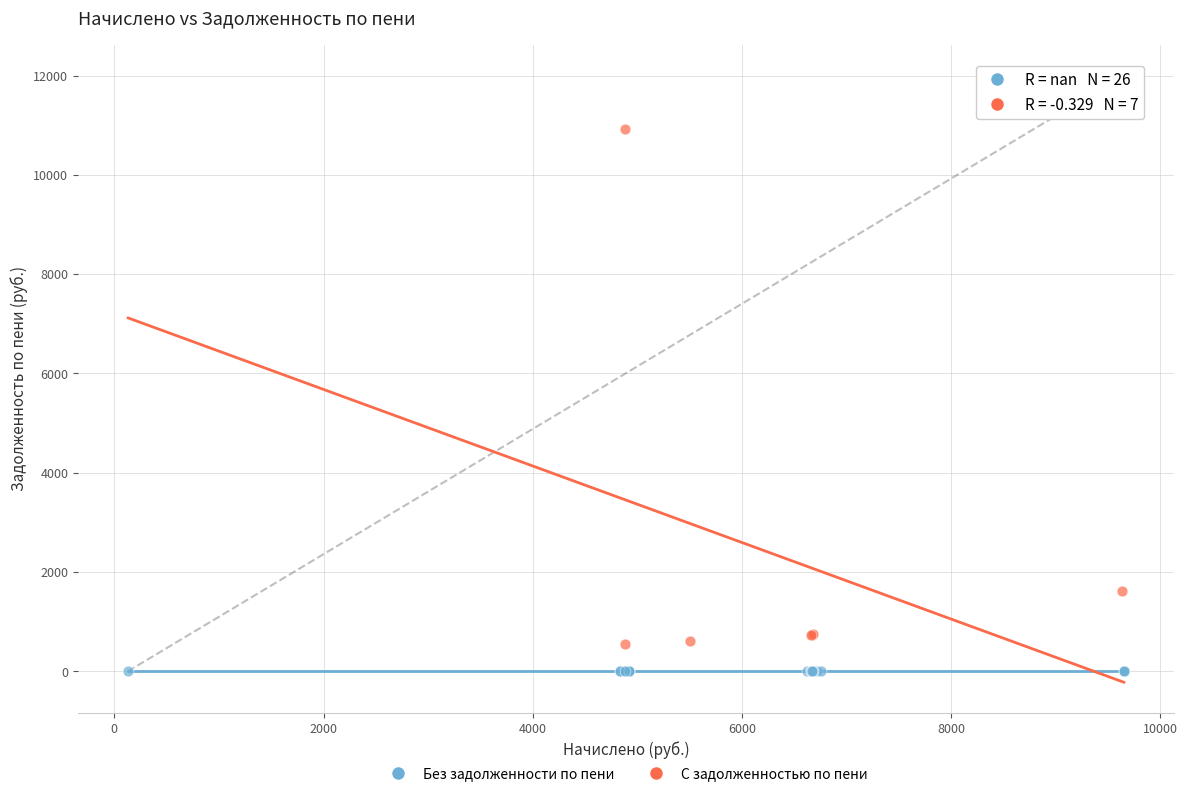

What are all the series names shown in the legend?

Без задолженности по пени, С задолженностью по пени